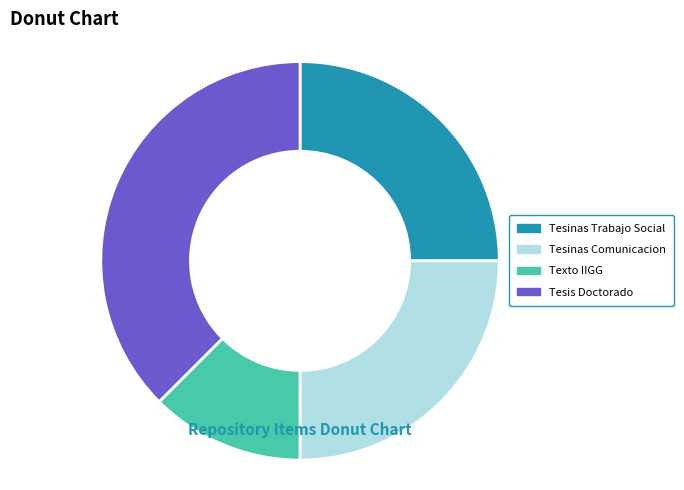

Do Tesis Doctorado and Tesinas Trabajo Social together represent more than half of the pie?

Yes